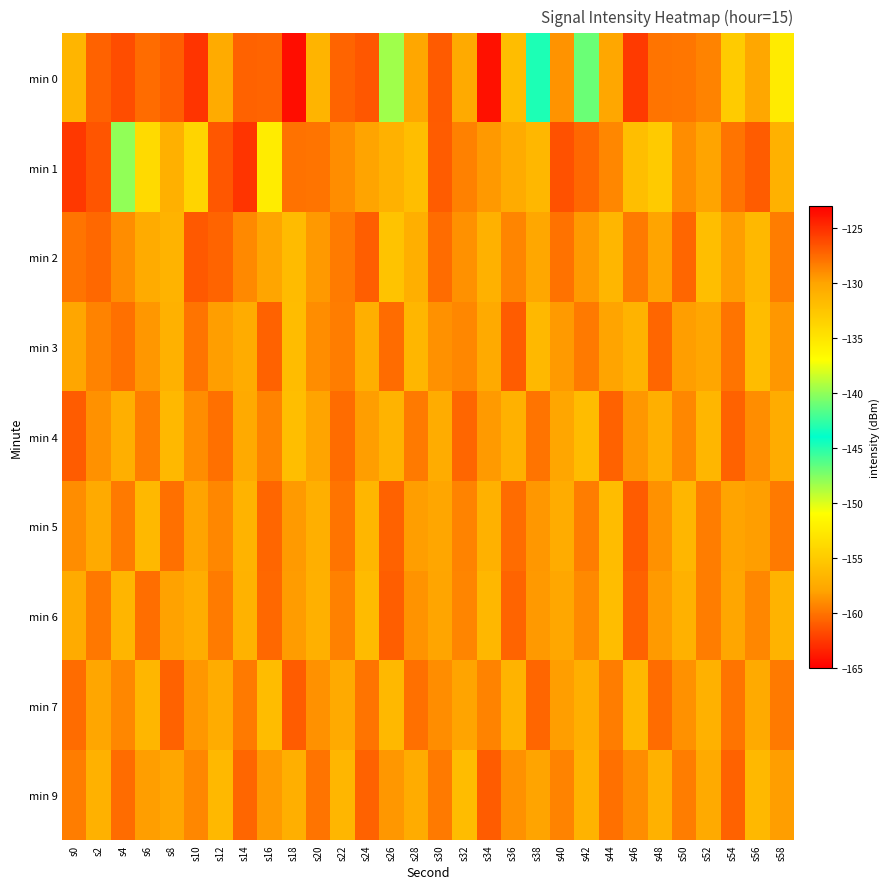

Which series has the largest range (max minus min)?

min 0